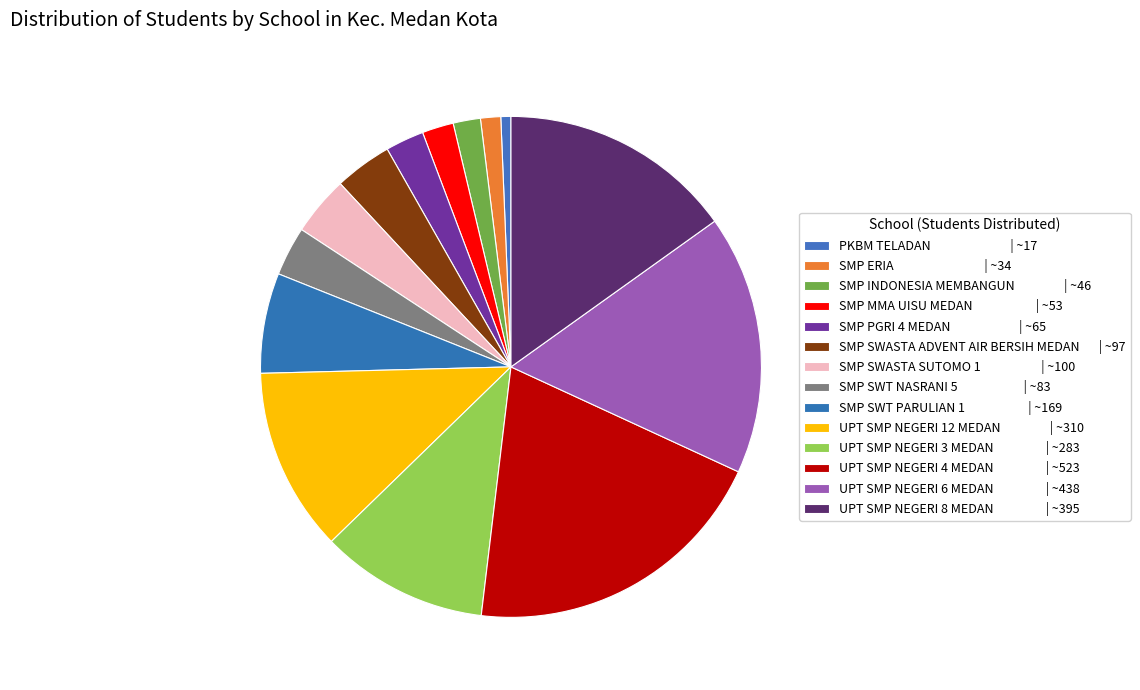

The SMP PGRI 4 MEDAN slice represents 13% of the pie. True or false?

False